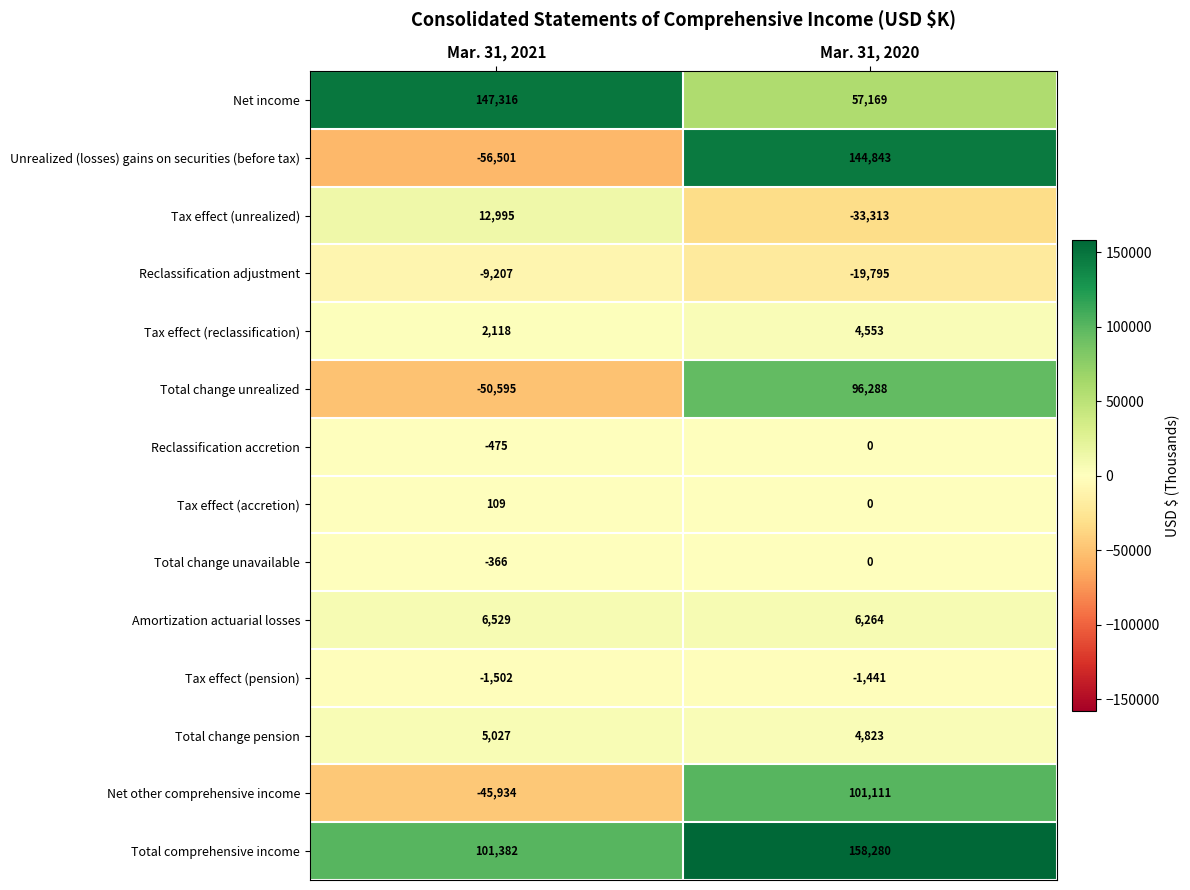

What is the sum of all Net income values?

204485